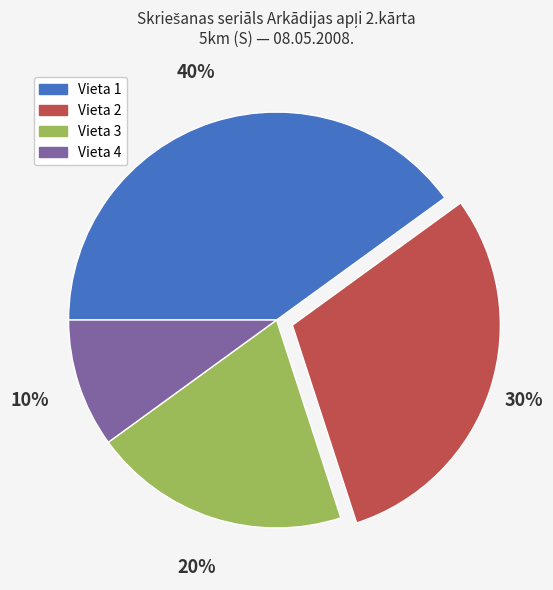

True or false: Vieta 2 accounts for 30% of the total.

True